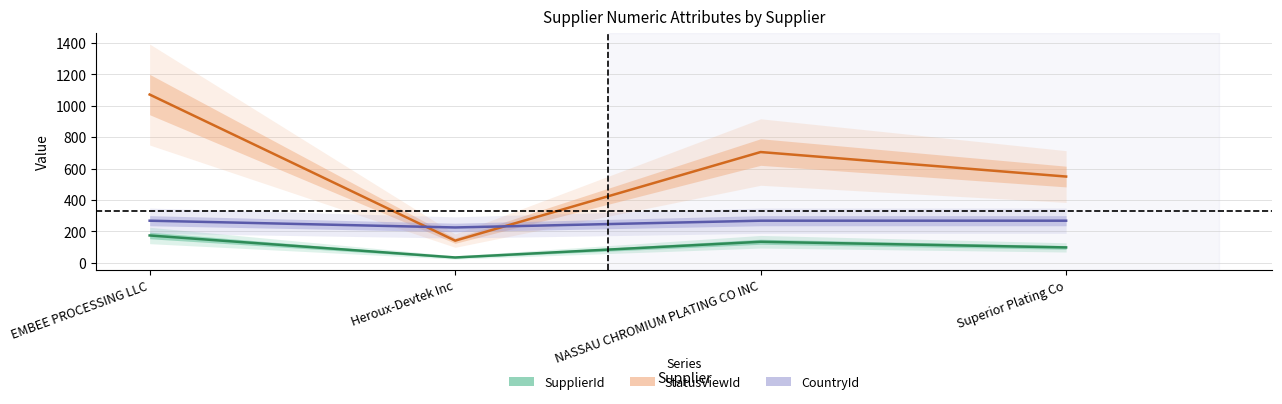

What are all the series names shown in the legend?

SupplierId, StatusViewId, CountryId